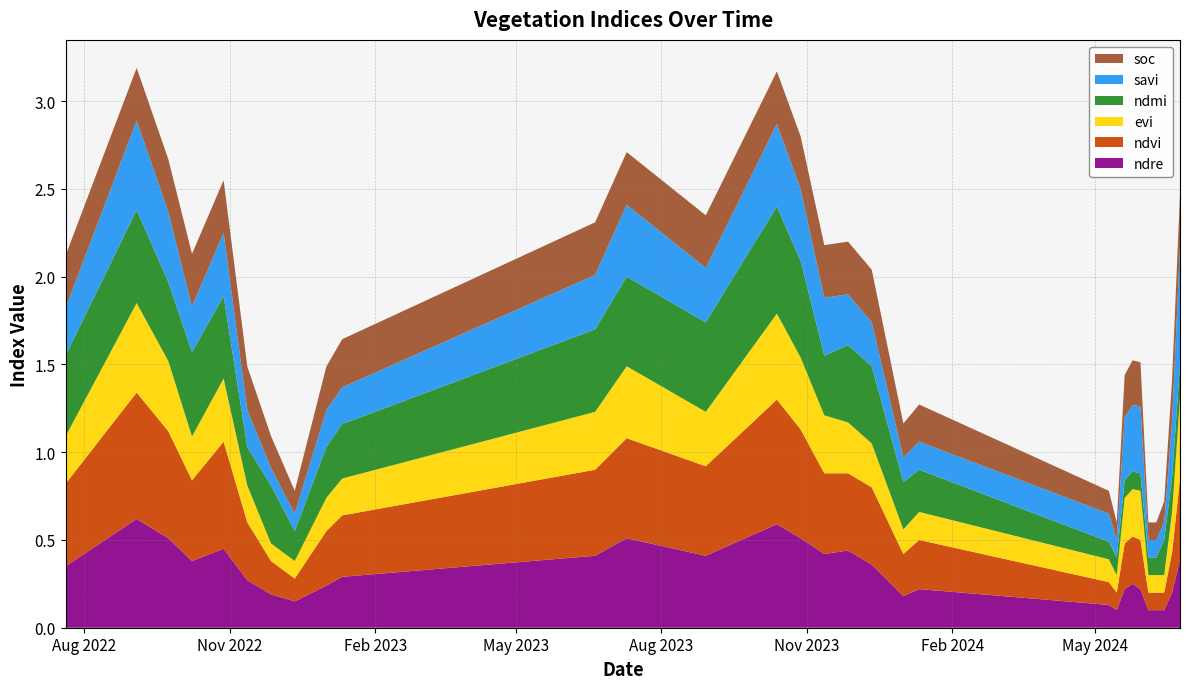

Reading left to right, what are all the values shown in this chart?

ndre: 20-07-2022=0.3	03-09-2022=0.6	23-09-2022=0.5	08-10-2022=0.4	28-10-2022=0.5	12-11-2022=0.3	27-11-2022=0.2	12-12-2022=0.1	01-01-2023=0.2	11-01-2023=0.3	20-06-2023=0.4	10-07-2023=0.5	29-08-2023=0.4	13-10-2023=0.6	28-10-2023=0.5	12-11-2023=0.4	27-11-2023=0.4	12-12-2023=0.4	01-01-2024=0.2	11-01-2024=0.2	10-05-2024=0.1	15-05-2024=0.1	20-05-2024=0.2	25-05-2024=0.2	30-05-2024=0.2	04-06-2024=0.1	09-06-2024=0.1	14-06-2024=0.1	19-06-2024=0.2	24-06-2024=0.4
ndvi: 20-07-2022=0.5	03-09-2022=0.7	23-09-2022=0.6	08-10-2022=0.5	28-10-2022=0.6	12-11-2022=0.3	27-11-2022=0.2	12-12-2022=0.1	01-01-2023=0.3	11-01-2023=0.3	20-06-2023=0.5	10-07-2023=0.6	29-08-2023=0.5	13-10-2023=0.7	28-10-2023=0.6	12-11-2023=0.5	27-11-2023=0.4	12-12-2023=0.4	01-01-2024=0.2	11-01-2024=0.3	10-05-2024=0.1	15-05-2024=0.1	20-05-2024=0.3	25-05-2024=0.3	30-05-2024=0.3	04-06-2024=0.1	09-06-2024=0.1	14-06-2024=0.1	19-06-2024=0.2	24-06-2024=0.5
evi: 20-07-2022=0.3	03-09-2022=0.5	23-09-2022=0.4	08-10-2022=0.2	28-10-2022=0.4	12-11-2022=0.2	27-11-2022=0.1	12-12-2022=0.1	01-01-2023=0.2	11-01-2023=0.2	20-06-2023=0.3	10-07-2023=0.4	29-08-2023=0.3	13-10-2023=0.5	28-10-2023=0.4	12-11-2023=0.3	27-11-2023=0.3	12-12-2023=0.2	01-01-2024=0.1	11-01-2024=0.2	10-05-2024=0.1	15-05-2024=0.1	20-05-2024=0.3	25-05-2024=0.3	30-05-2024=0.3	04-06-2024=0.1	09-06-2024=0.1	14-06-2024=0.1	19-06-2024=0.2	24-06-2024=0.5
ndmi: 20-07-2022=0.5	03-09-2022=0.5	23-09-2022=0.5	08-10-2022=0.5	28-10-2022=0.5	12-11-2022=0.2	27-11-2022=0.3	12-12-2022=0.2	01-01-2023=0.3	11-01-2023=0.3	20-06-2023=0.5	10-07-2023=0.5	29-08-2023=0.5	13-10-2023=0.6	28-10-2023=0.6	12-11-2023=0.3	27-11-2023=0.4	12-12-2023=0.4	01-01-2024=0.3	11-01-2024=0.2	10-05-2024=0.1	15-05-2024=0.1	20-05-2024=0.1	25-05-2024=0.1	30-05-2024=0.1	04-06-2024=0.1	09-06-2024=0.1	14-06-2024=0.2	19-06-2024=0.2	24-06-2024=0.2
savi: 20-07-2022=0.3	03-09-2022=0.5	23-09-2022=0.4	08-10-2022=0.3	28-10-2022=0.4	12-11-2022=0.2	27-11-2022=0.1	12-12-2022=0.1	01-01-2023=0.2	11-01-2023=0.2	20-06-2023=0.3	10-07-2023=0.4	29-08-2023=0.3	13-10-2023=0.5	28-10-2023=0.4	12-11-2023=0.3	27-11-2023=0.3	12-12-2023=0.2	01-01-2024=0.1	11-01-2024=0.2	10-05-2024=0.2	15-05-2024=0.1	20-05-2024=0.4	25-05-2024=0.4	30-05-2024=0.4	04-06-2024=0.1	09-06-2024=0.1	14-06-2024=0.1	19-06-2024=0.3	24-06-2024=0.7
soc: 20-07-2022=0.3	03-09-2022=0.3	23-09-2022=0.3	08-10-2022=0.3	28-10-2022=0.3	12-11-2022=0.2	27-11-2022=0.2	12-12-2022=0.1	01-01-2023=0.2	11-01-2023=0.3	20-06-2023=0.3	10-07-2023=0.3	29-08-2023=0.3	13-10-2023=0.3	28-10-2023=0.3	12-11-2023=0.3	27-11-2023=0.3	12-12-2023=0.3	01-01-2024=0.2	11-01-2024=0.2	10-05-2024=0.1	15-05-2024=0.1	20-05-2024=0.2	25-05-2024=0.3	30-05-2024=0.3	04-06-2024=0.1	09-06-2024=0.1	14-06-2024=0.1	19-06-2024=0.2	24-06-2024=0.3